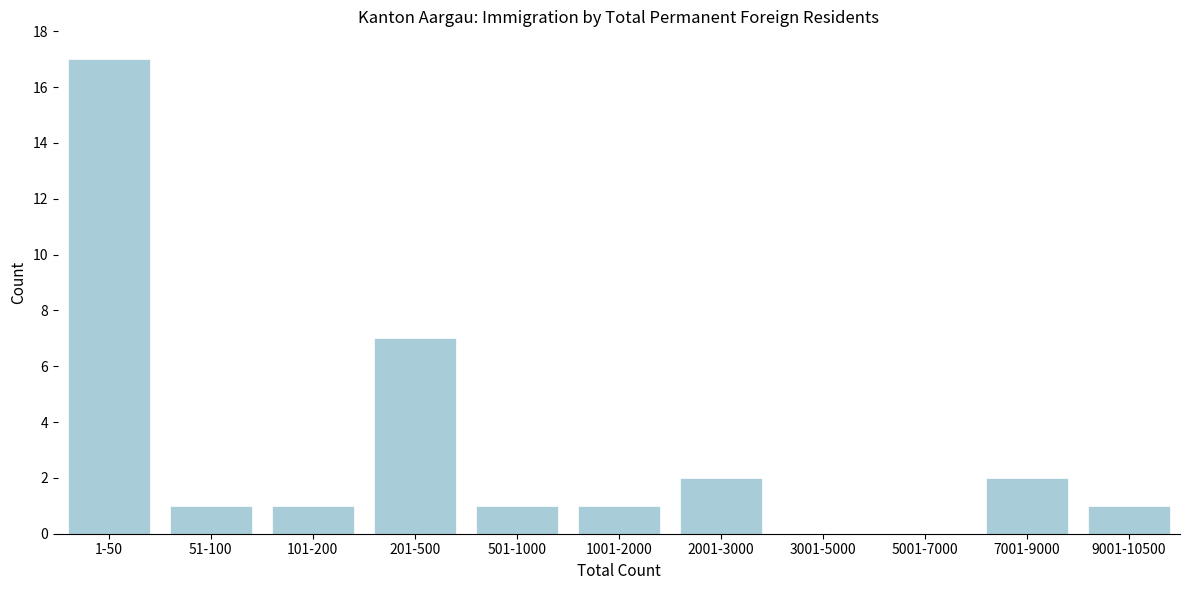

Reading right to left, extract all data points from this chart.

9001-10500=1	7001-9000=2	5001-7000=0	3001-5000=0	2001-3000=2	1001-2000=1	501-1000=1	201-500=7	101-200=1	51-100=1	1-50=17